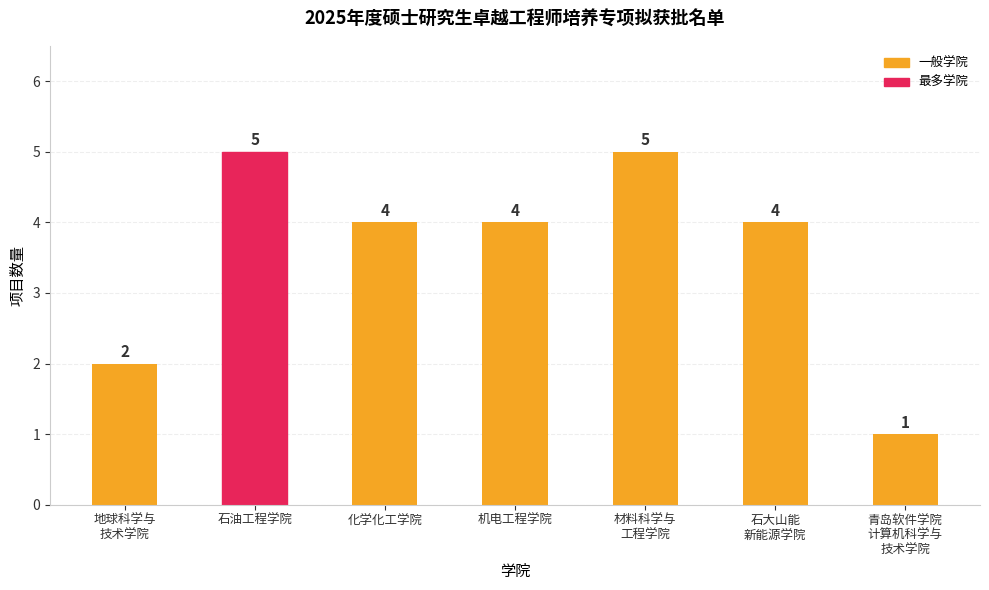

At which label does the data first exceed 4?

石油工程学院